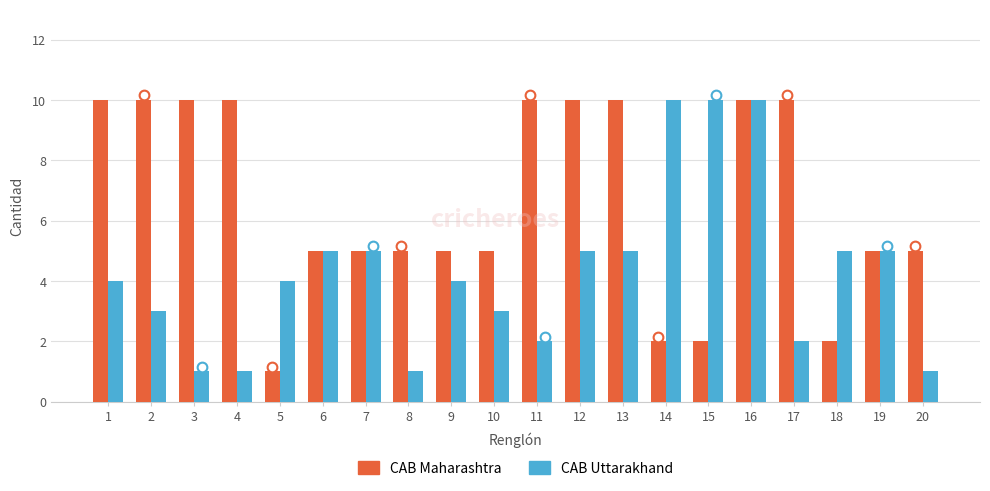

What is the approximate value of CAB Maharashtra at 20?

5